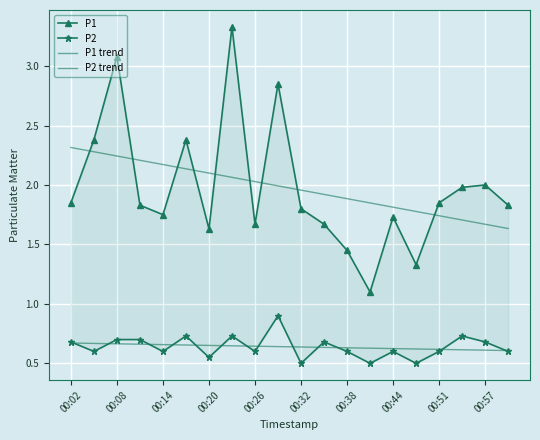

What is the difference between the highest and lowest values at 00:26?

1.4